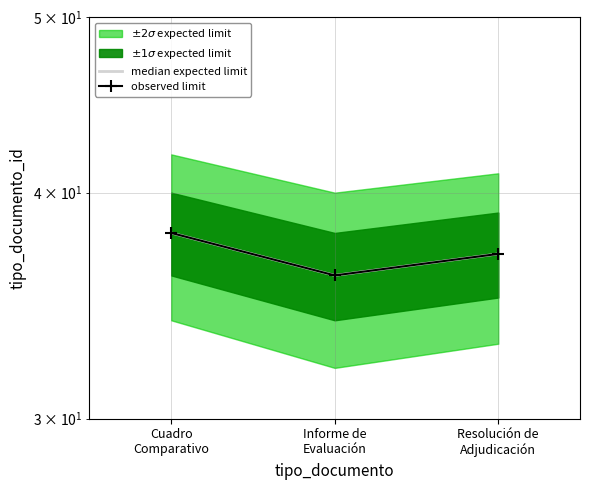

What position from the left is Informe de
Evaluación?

2